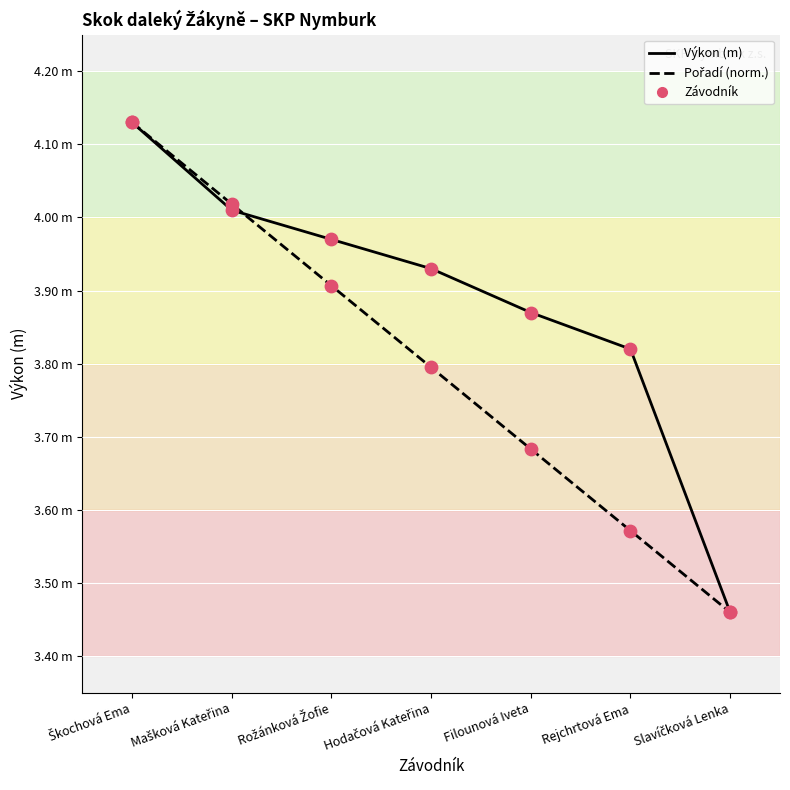

Is this an area chart (filled region under the line)?

No